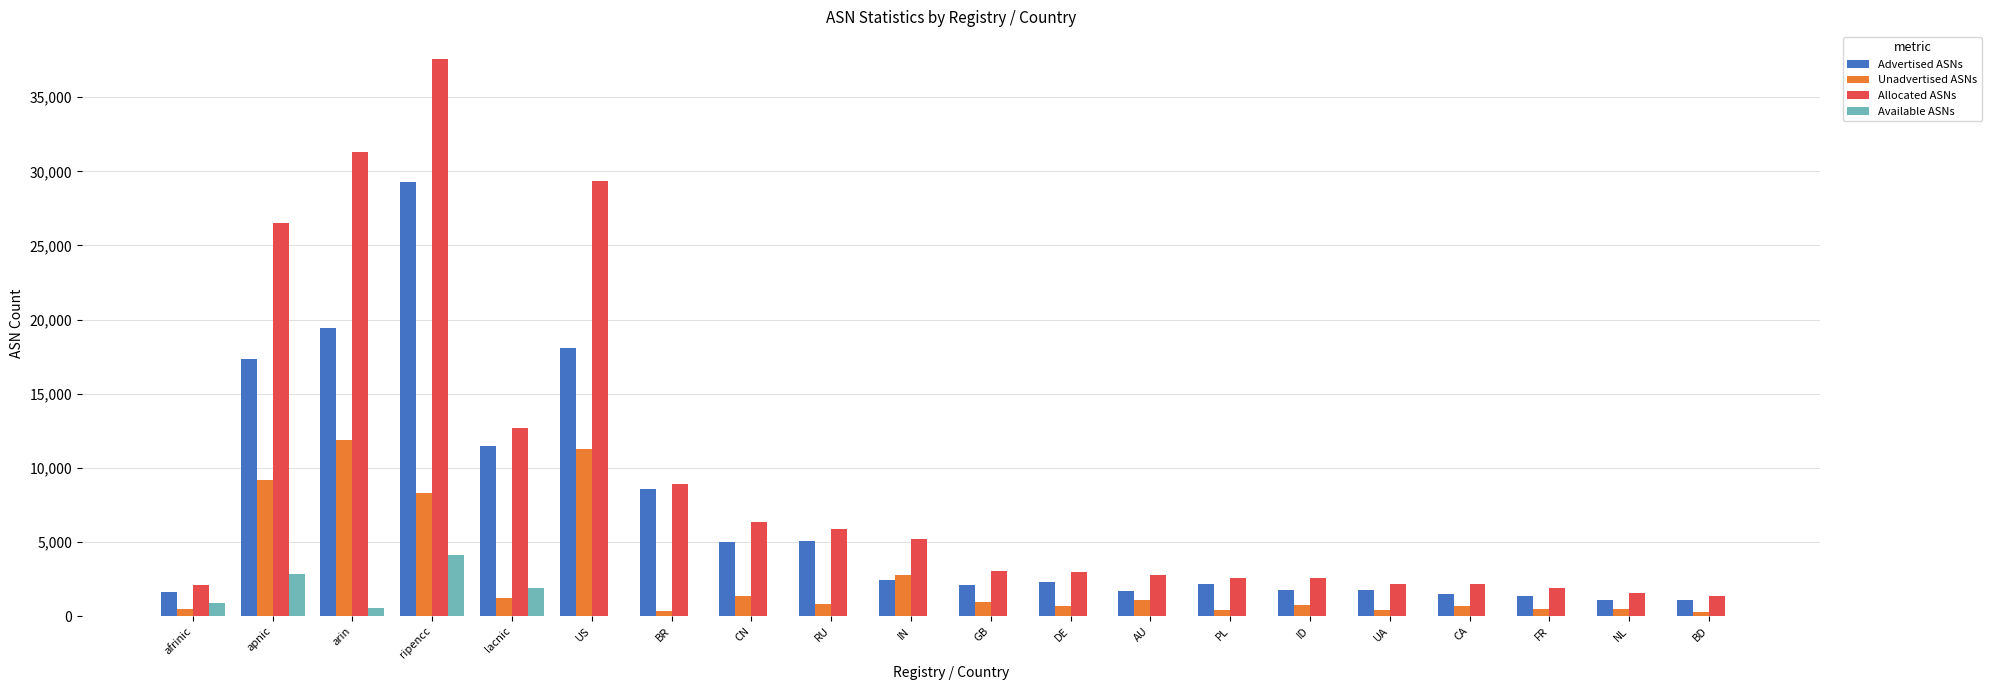

What is the sum of all Advertised ASNs values?

135159